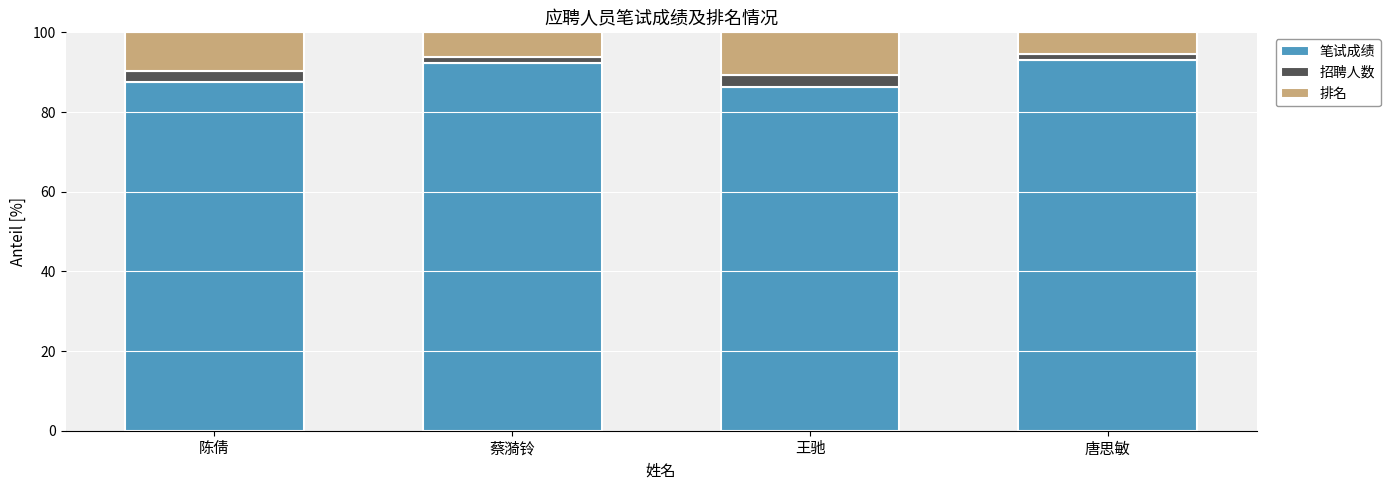

Are the bars grouped side by side (vs. stacked)?

No